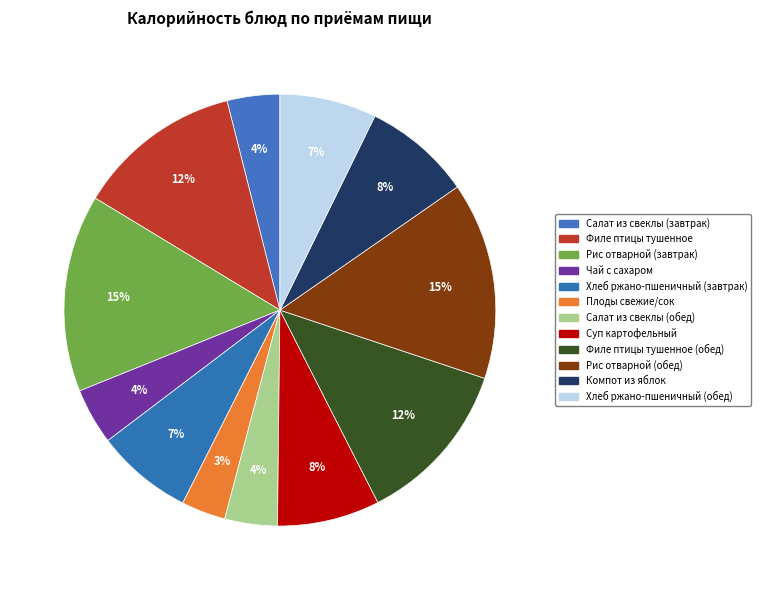

What is the largest slice in the pie chart?

Рис отварной (завтрак)